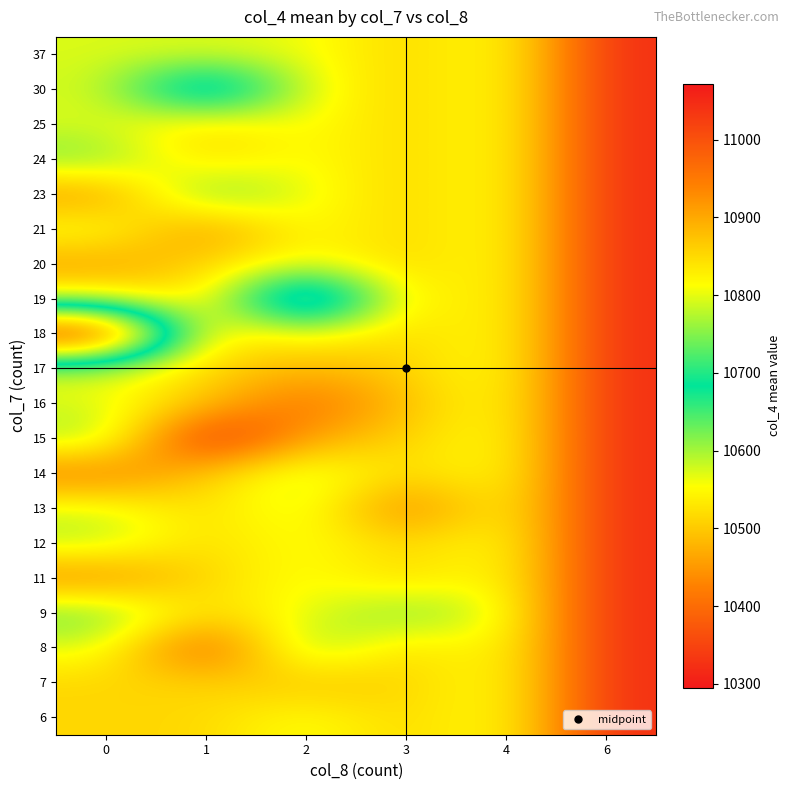

What is the spread (max minus min) of values at 1?

508.0